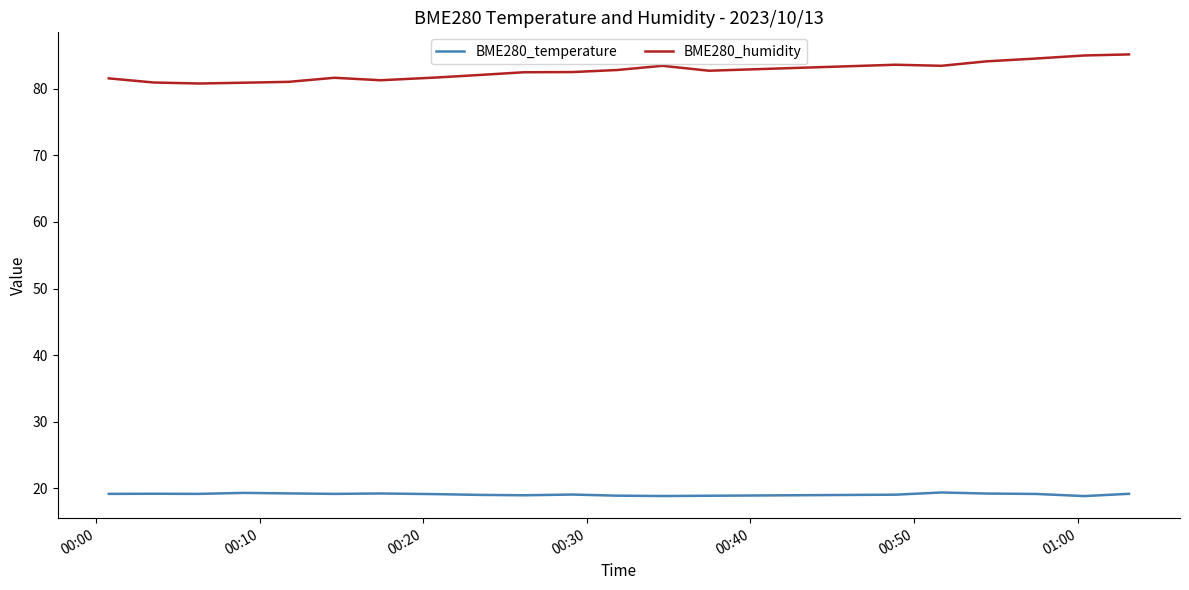

What is the sum of all BME280_humidity values?

1652.0